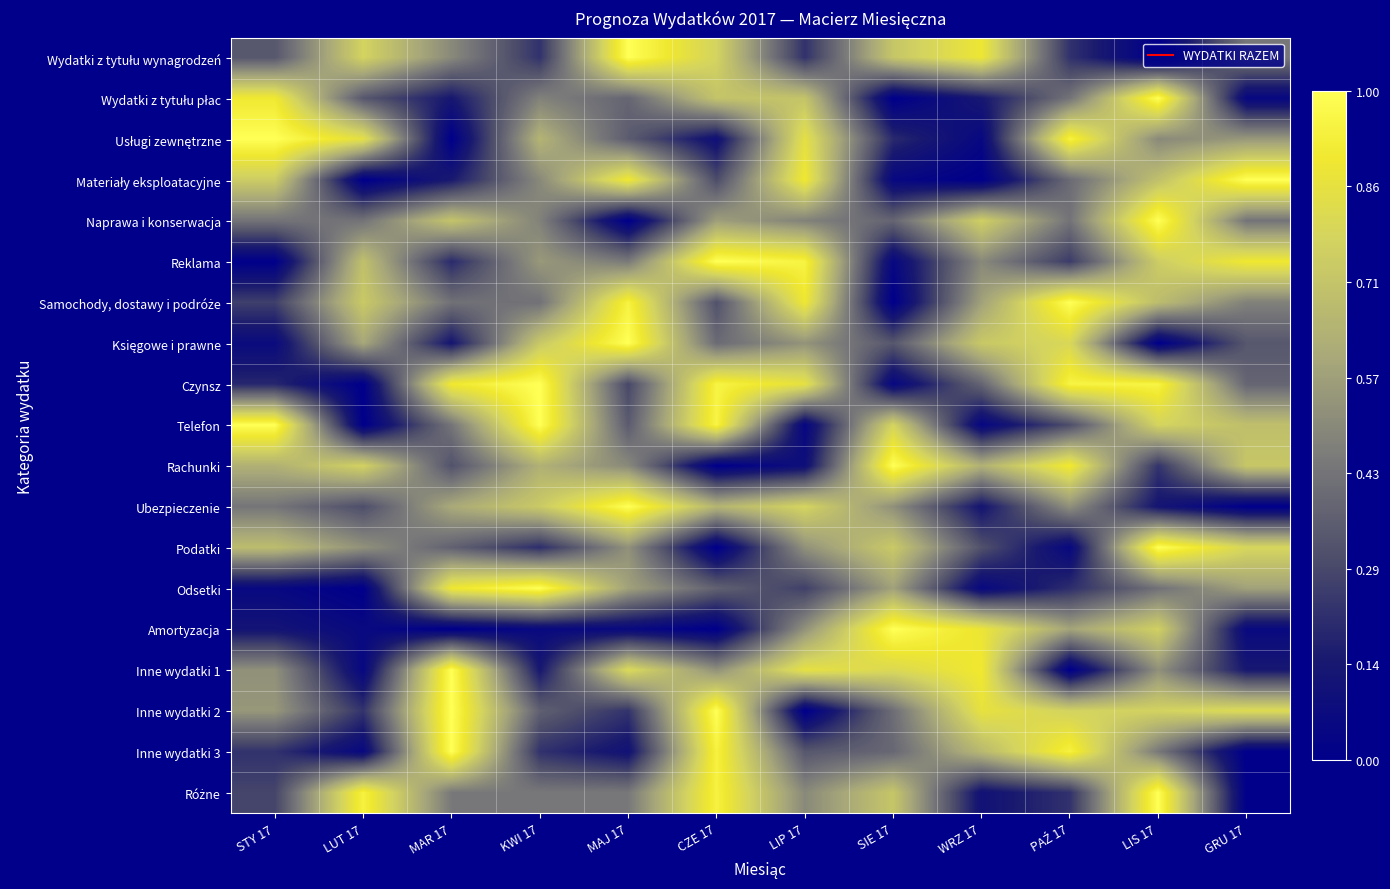

Which has a higher value, LIP 17 or SIE 17?

SIE 17